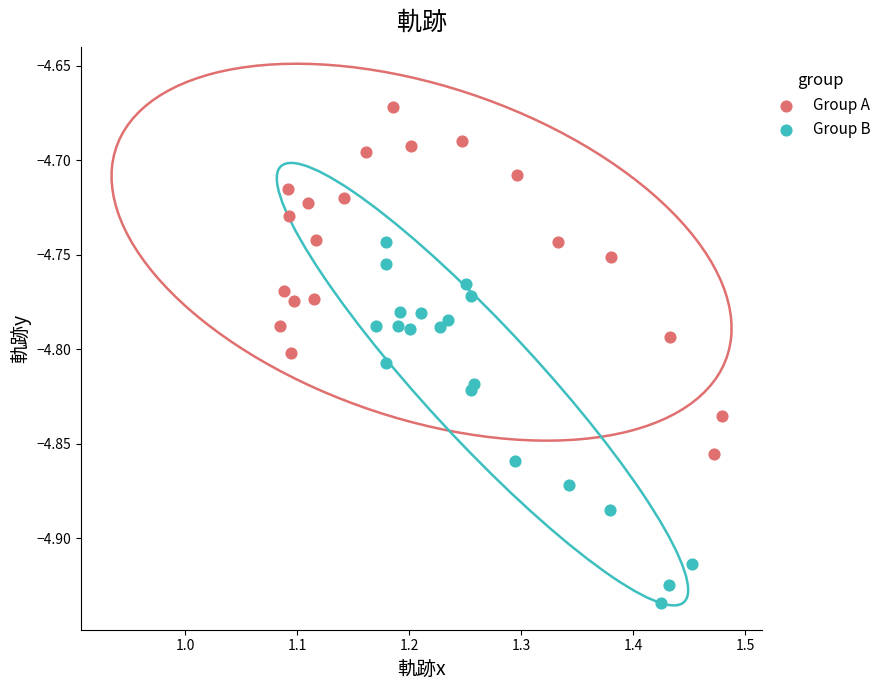

Which series reaches the maximum Y coordinate?

Group A